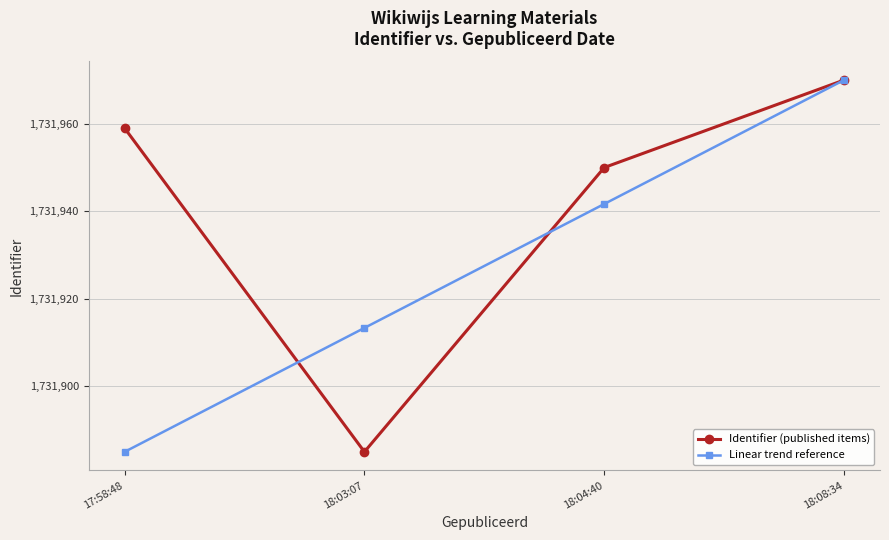

What is the highest value of the Linear trend reference series?

1731970.0